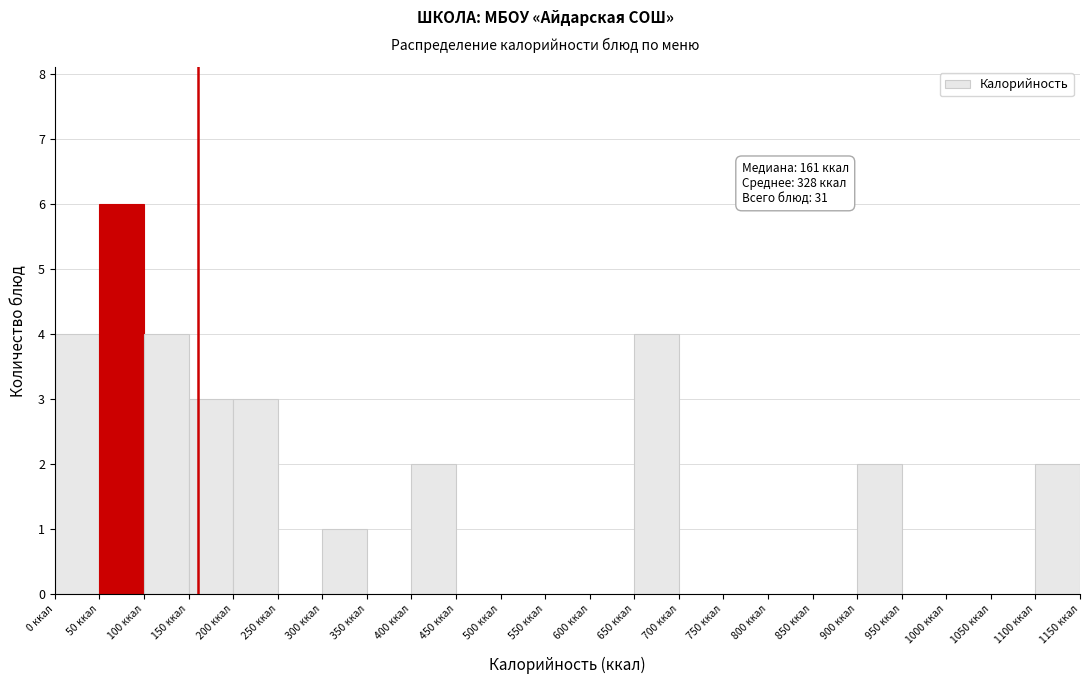

Over which range of the x-axis is the bar tallest?

50 to 100